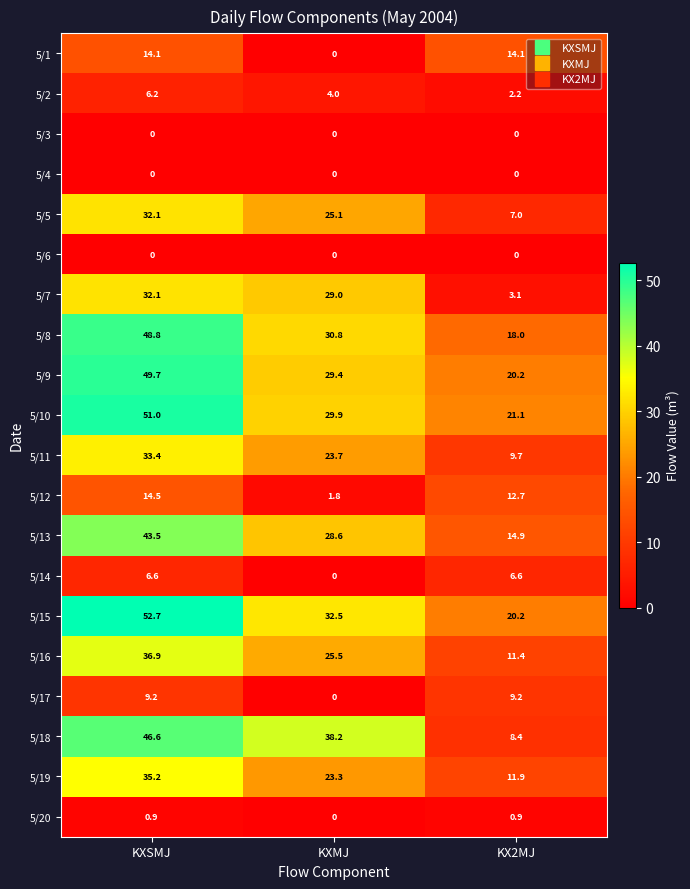

How many categories are shown in the chart?

3